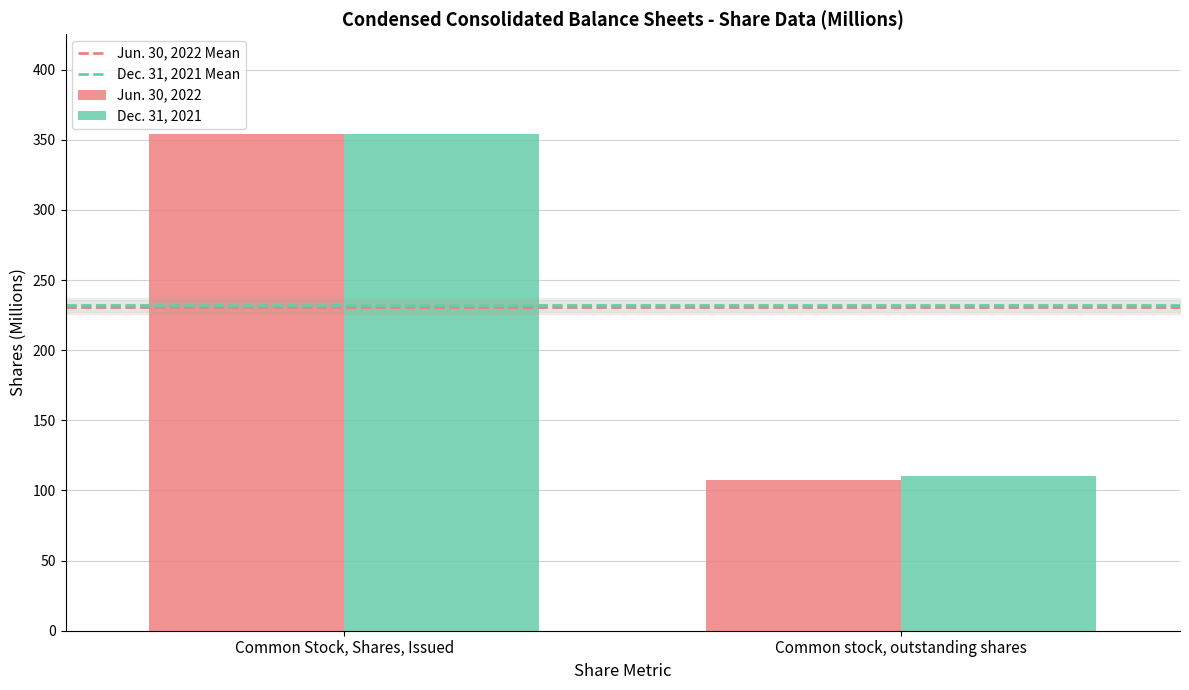

Which category has the highest value in the Jun. 30, 2022 series?

Common Stock, Shares, Issued